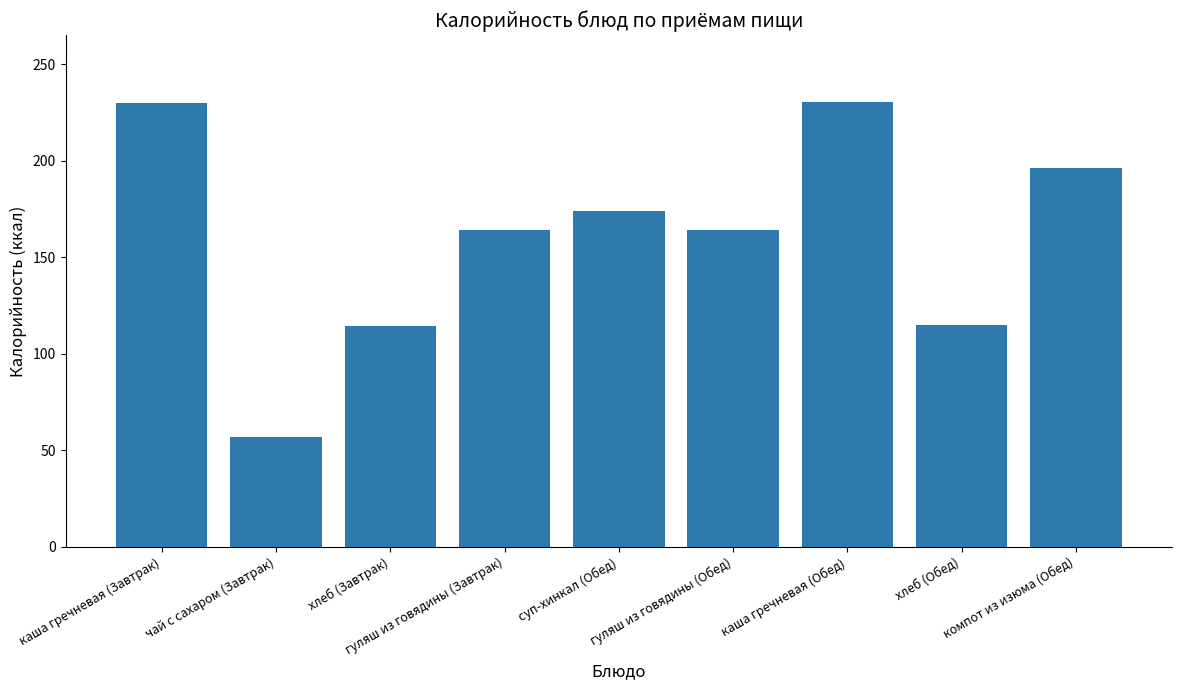

How many data points are less than 164?

3